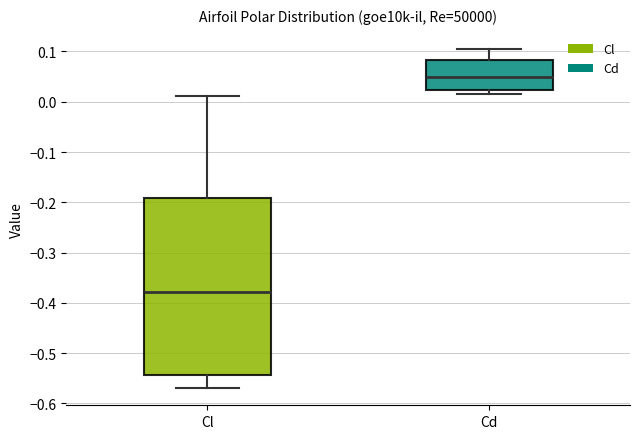

Reading left to right, transcribe this box plot: for each box, give where its median line is, the range the box spans, and where its two whiskers end, as read against the y-axis. The values are not printed on the chart, so give them approximately, as read against the axis.

Cl: median -0.38, box -0.54 to -0.19, whiskers -0.57 to 0.01
Cd: median 0.05, box 0.02 to 0.08, whiskers 0.01 to 0.11